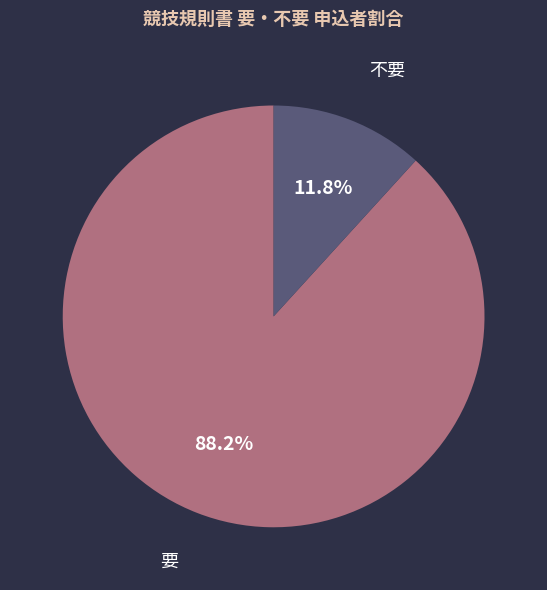

Approximately how many times larger is the value at 要 compared to 不要?

7.5